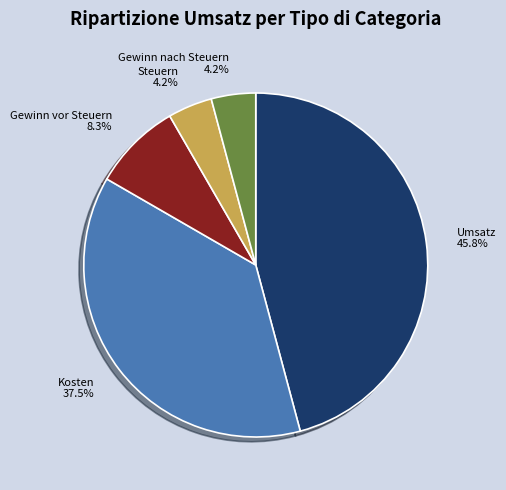

What is the largest slice in the pie chart?

Umsatz